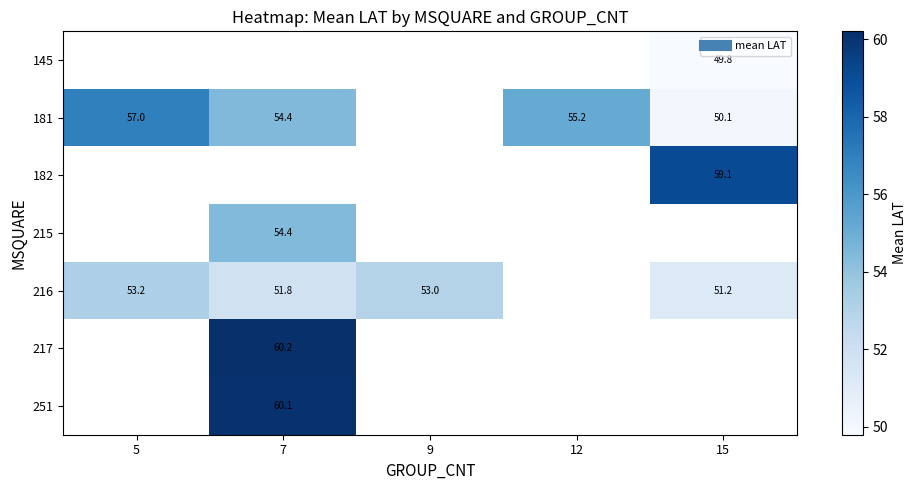

How many values in 251 are above zero?

1